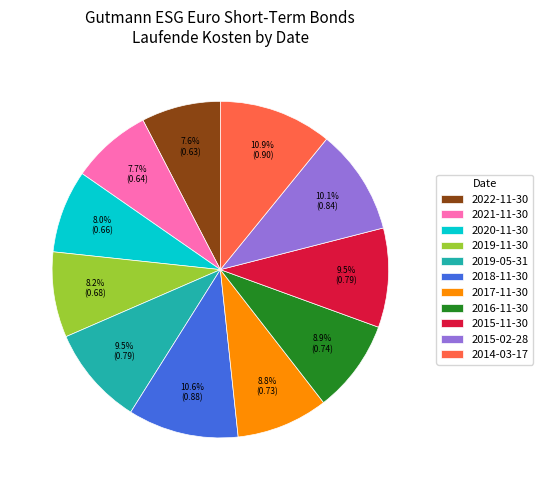

Which has a higher value, 2017-11-30 or 2015-02-28?

2015-02-28